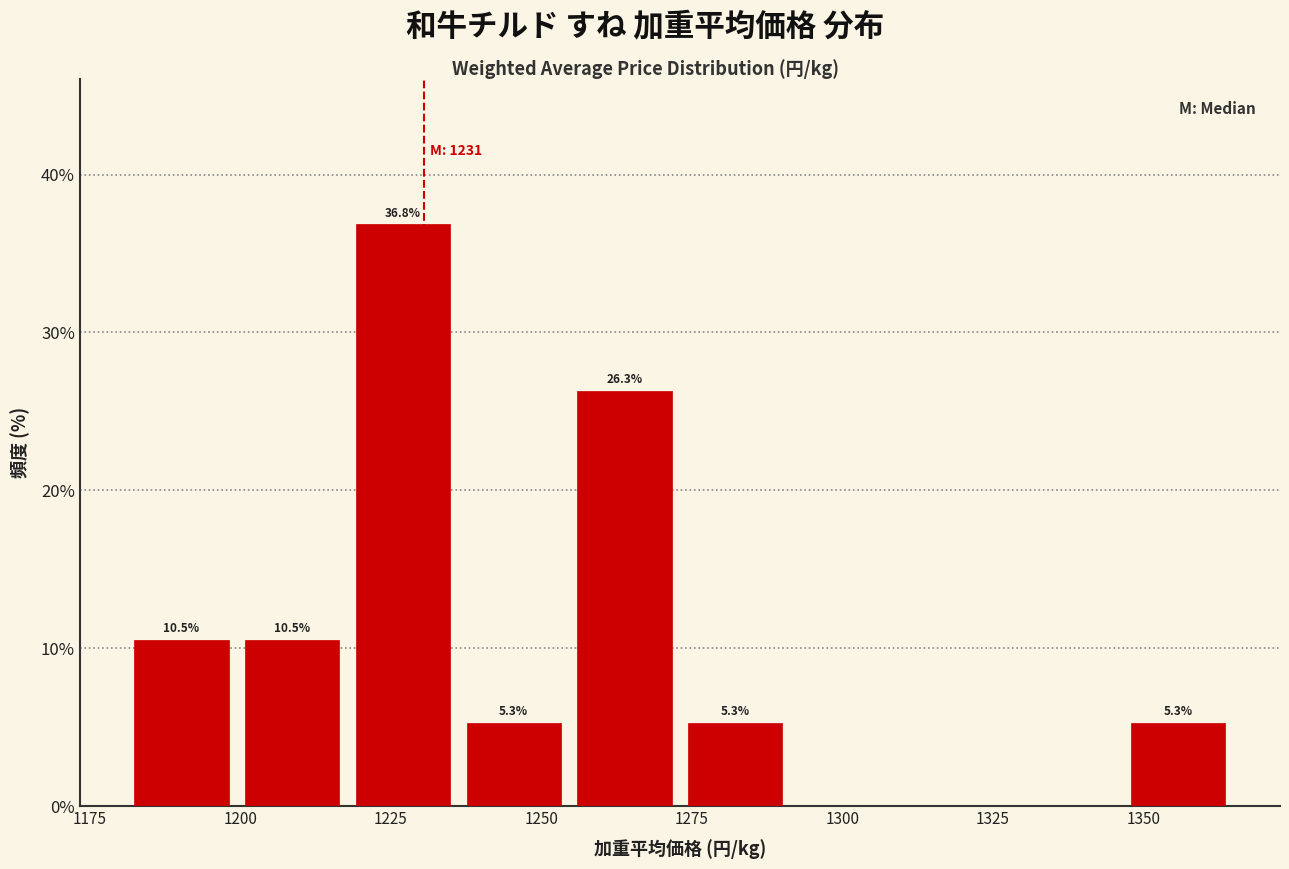

Read against the x-axis, roughly where is the centre of the tallest bar?

1225